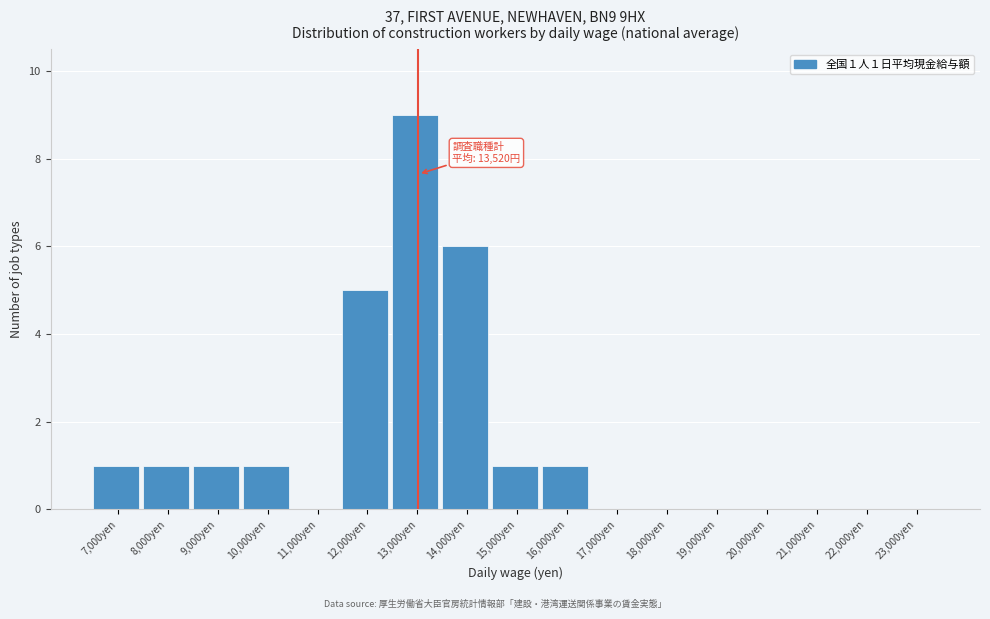

Reading left to right, extract all data points from this chart.

7,000yen=1	8,000yen=1	9,000yen=1	10,000yen=1	11,000yen=0	12,000yen=5	13,000yen=9	14,000yen=6	15,000yen=1	16,000yen=1	17,000yen=0	18,000yen=0	19,000yen=0	20,000yen=0	21,000yen=0	22,000yen=0	23,000yen=0